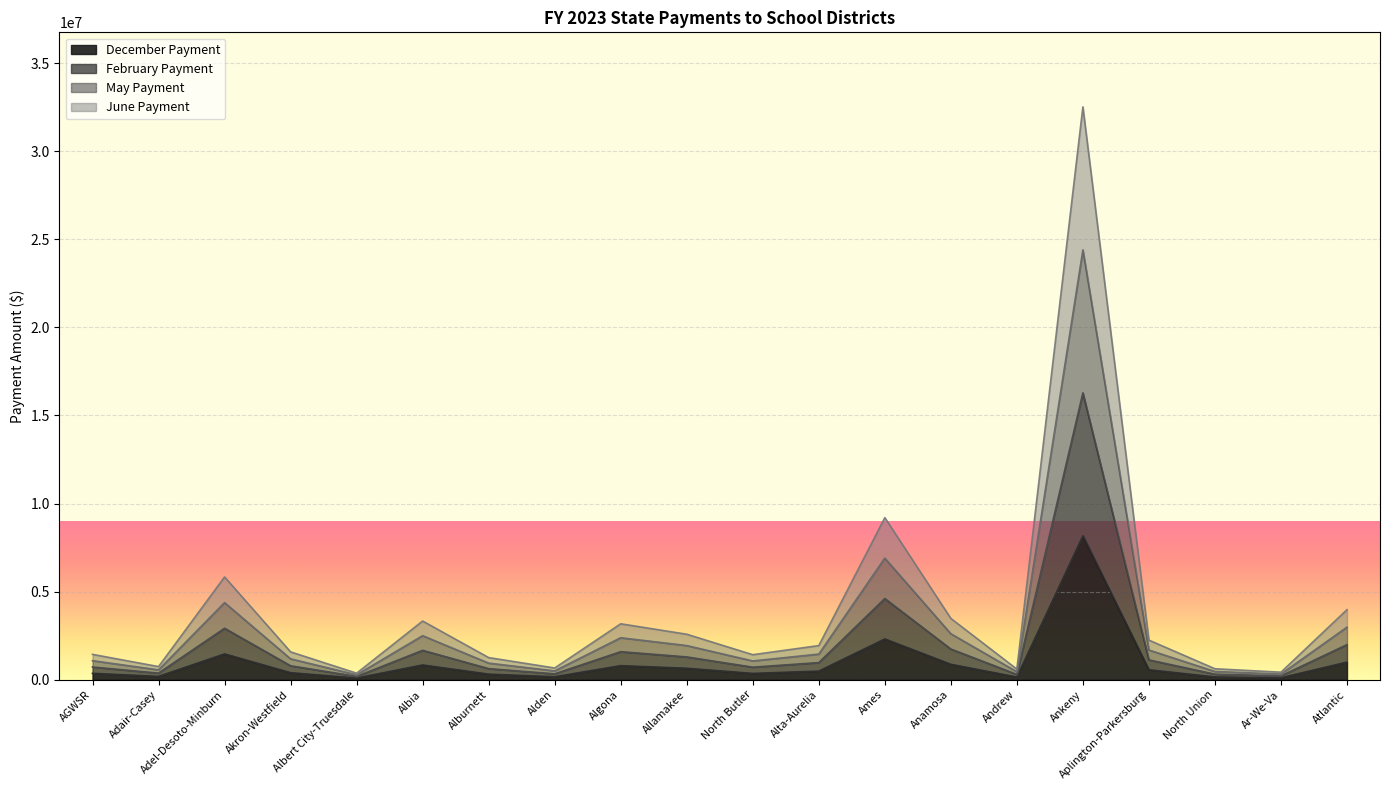

The May Payment series shows 940568 at Alburnett. True or false?

True